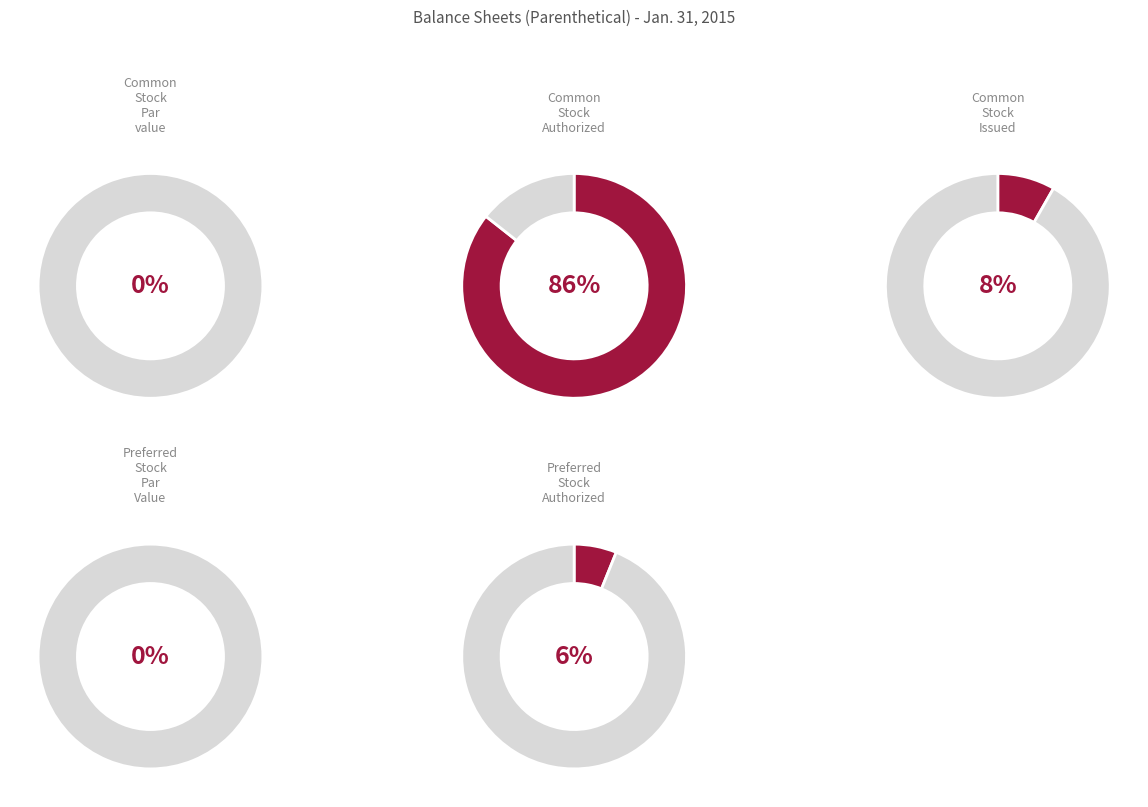

Is Preferred Stock Authorized the majority of the pie?

No